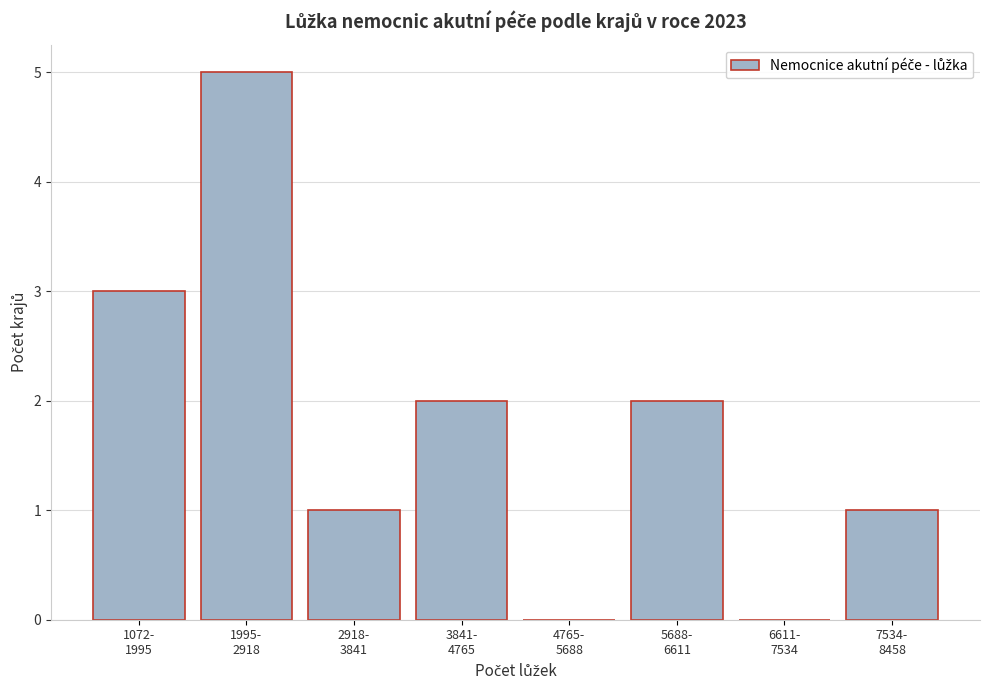

What is the greatest value displayed?

5